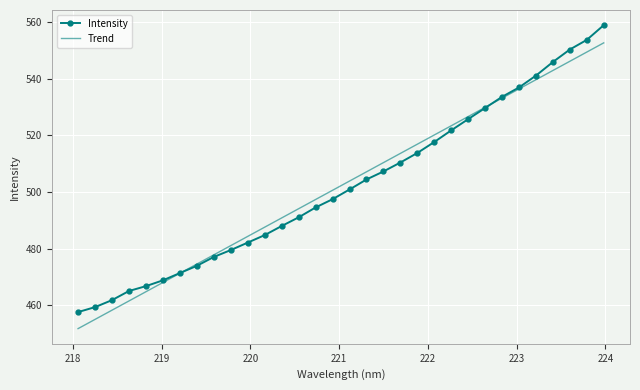

True or false: Intensity and Trend intersect in this chart.

True